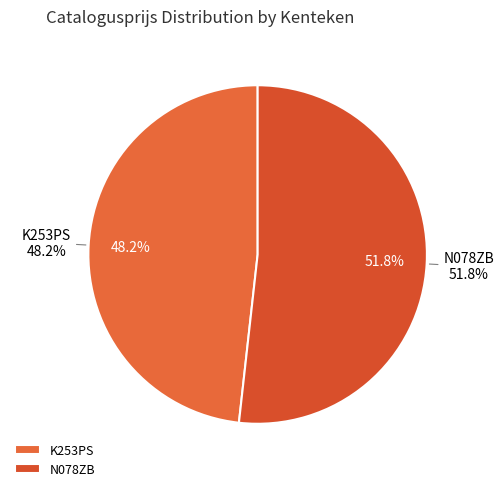

What is the total percentage of K253PS and N078ZB?

100.0%